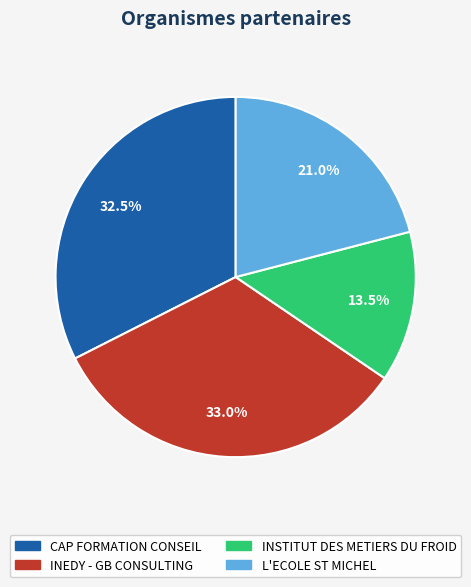

Which slice is the largest?

INEDY - GB CONSULTING